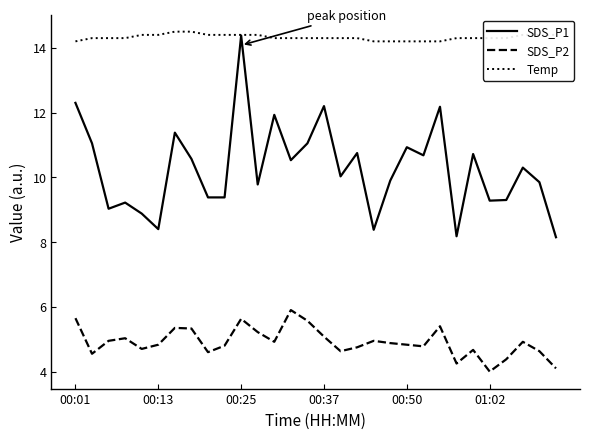

Rank the series by their maximum value, from lowest to highest.

SDS_P2, SDS_P1, Temp